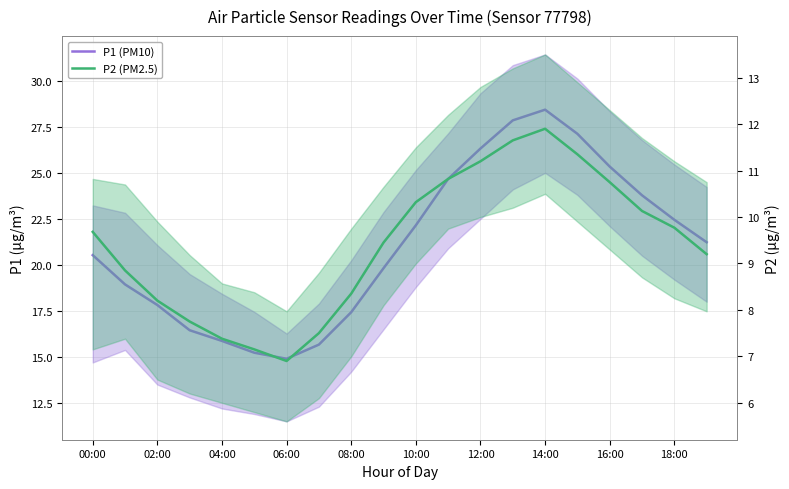

What is the total value across all series at 14:00?

40.3